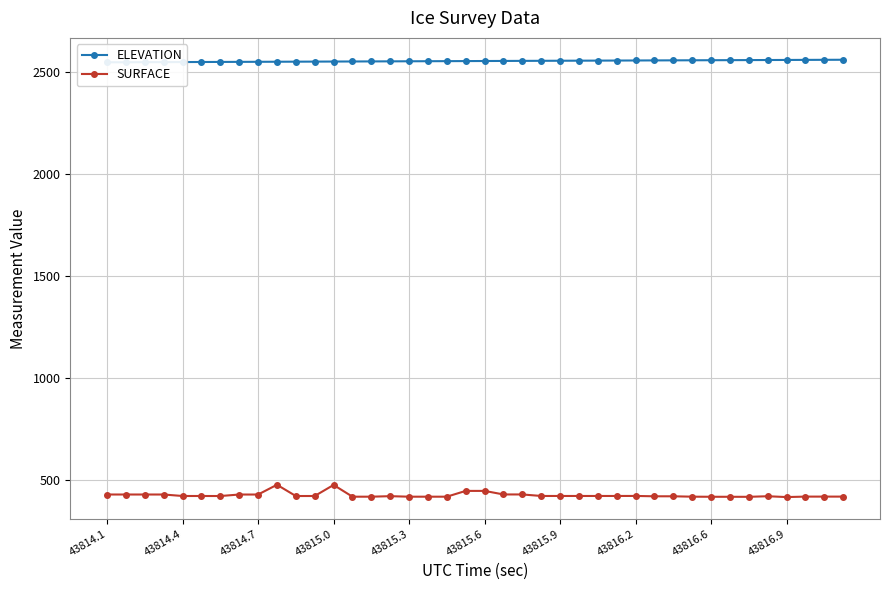

Reading right to left, what are all the values shown in this chart?

ELEVATION: 2559.6	2559.3	2558.9	2558.6	2558.3	2558.0	2557.6	2557.3	2557.0	2556.7	2556.4	2556.0	2555.7	2555.4	2555.0	2554.7	2554.4	2554.1	2553.7	2553.4	2553.1	2552.8	2552.4	2552.1	2551.8	2551.5	2551.1	2550.8	2550.5	2550.2	2549.9	2549.5	2549.2	2548.9	2548.6	2548.3	2548.0	2547.6	2547.3	2547.0
SURFACE: 417.9	417.9	417.9	415.6	419.7	416.9	417.0	417.1	417.6	419.5	419.5	421.2	421.0	421.0	421.0	421.0	421.0	428.5	428.5	445.9	445.9	417.5	417.5	417.5	420.1	417.5	417.5	475.1	420.9	420.8	476.0	428.1	428.1	420.8	420.9	420.9	428.2	428.2	428.2	428.2